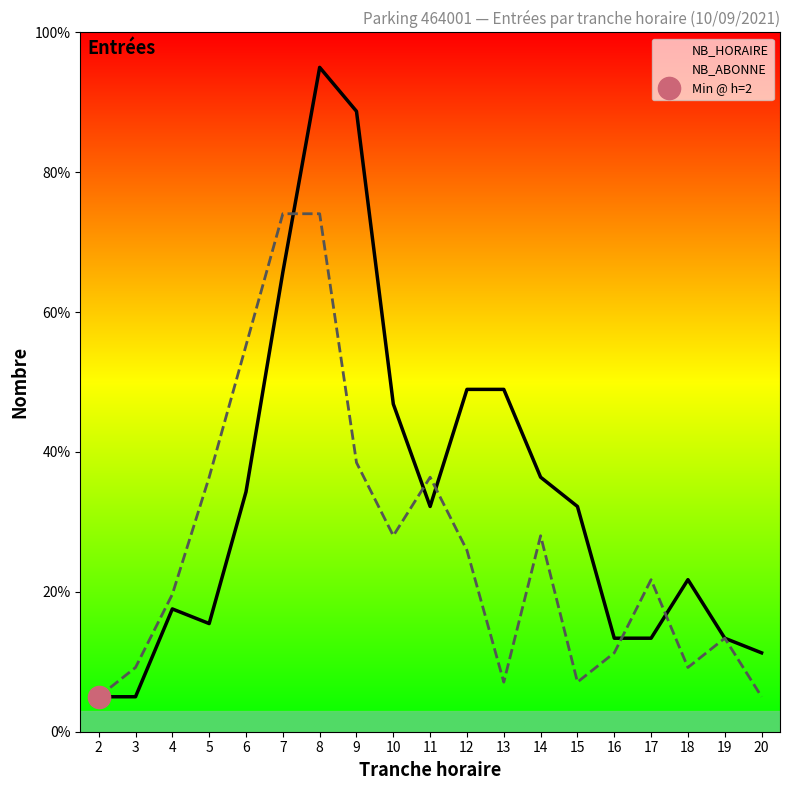

What value does the NB_ABONNE series have at 5?

36.4